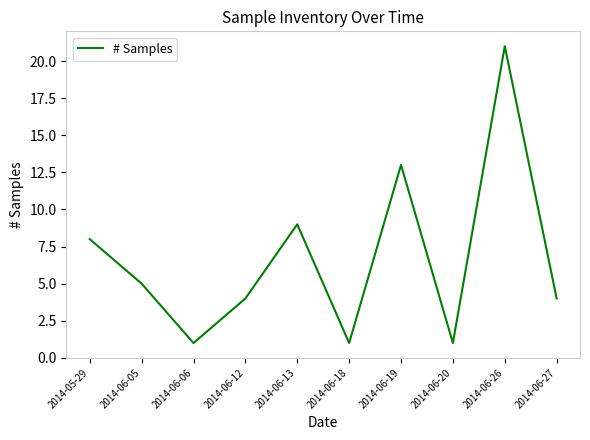

The value at 2014-05-29 is 8. True or false?

True